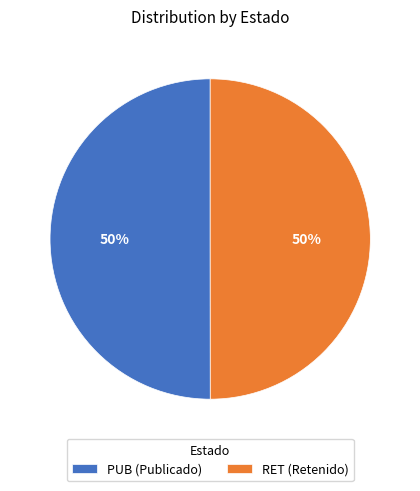

To the nearest percent, what portion does RET (Retenido) represent?

50%